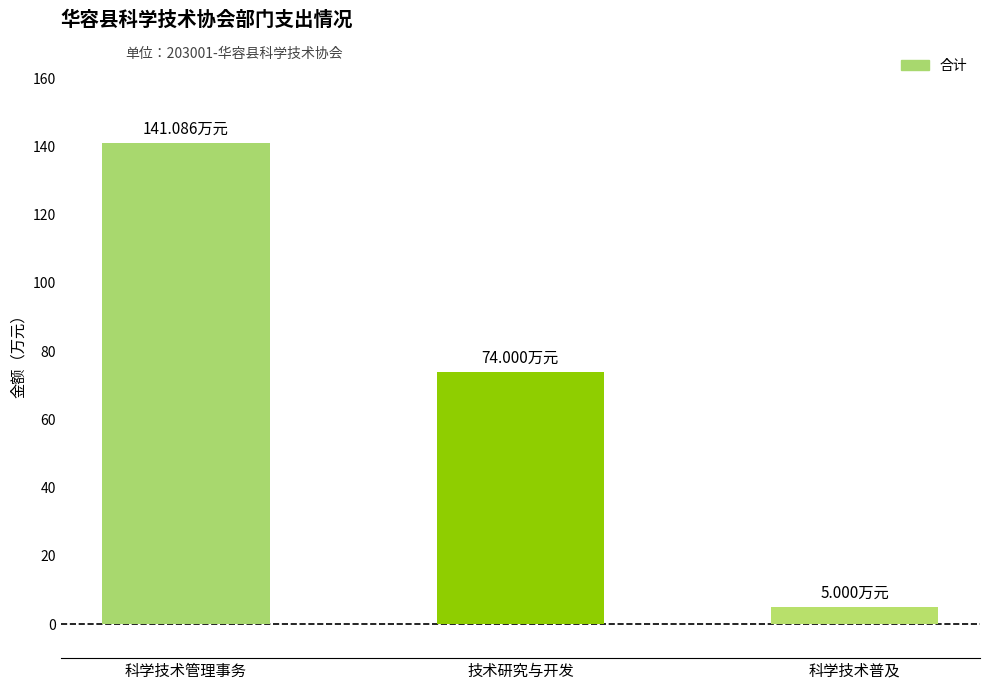

Reading right to left, transcribe all the data shown in this chart.

科学技术普及=5.0	技术研究与开发=74.0	科学技术管理事务=141.1